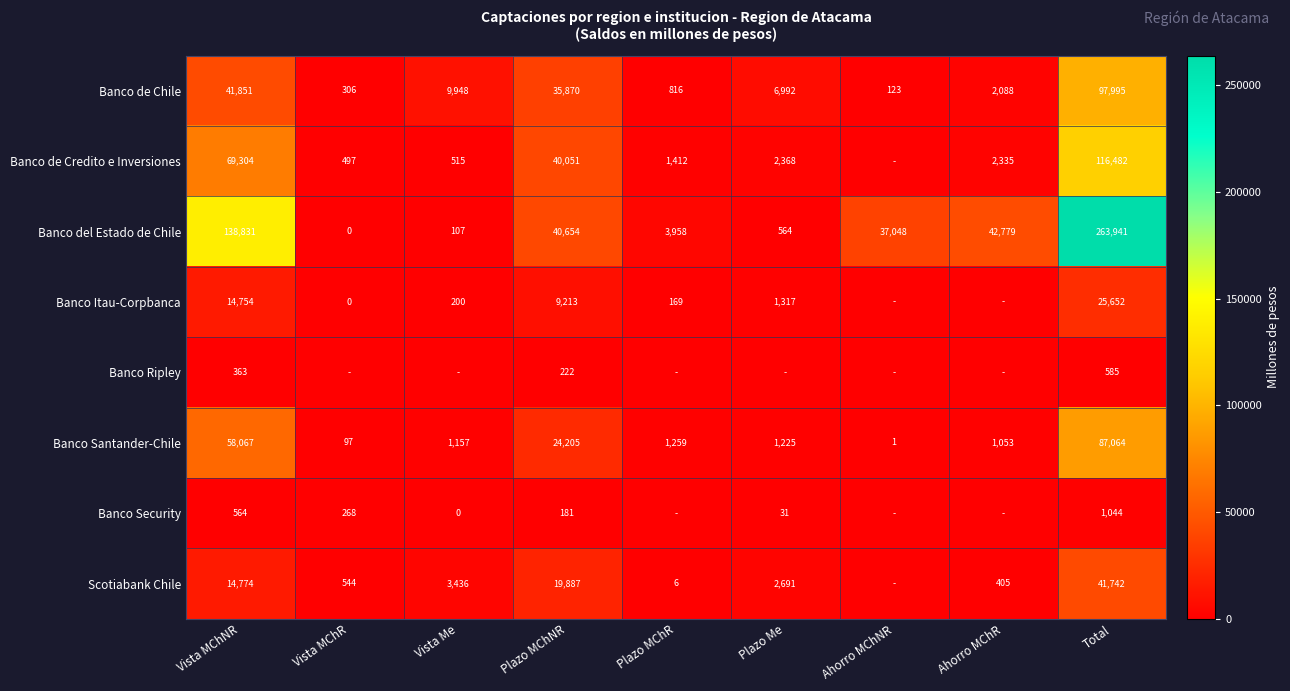

What is the difference between the Scotiabank Chile values at Plazo Me and Vista MChNR?

12083